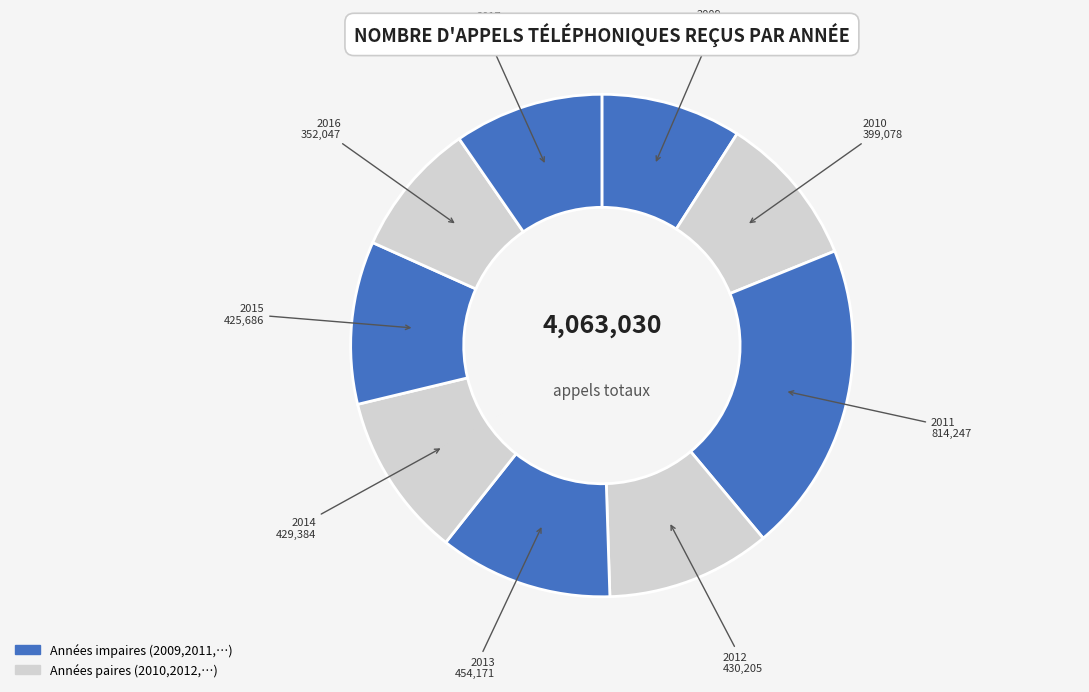

Count the number of slices in the pie.

9